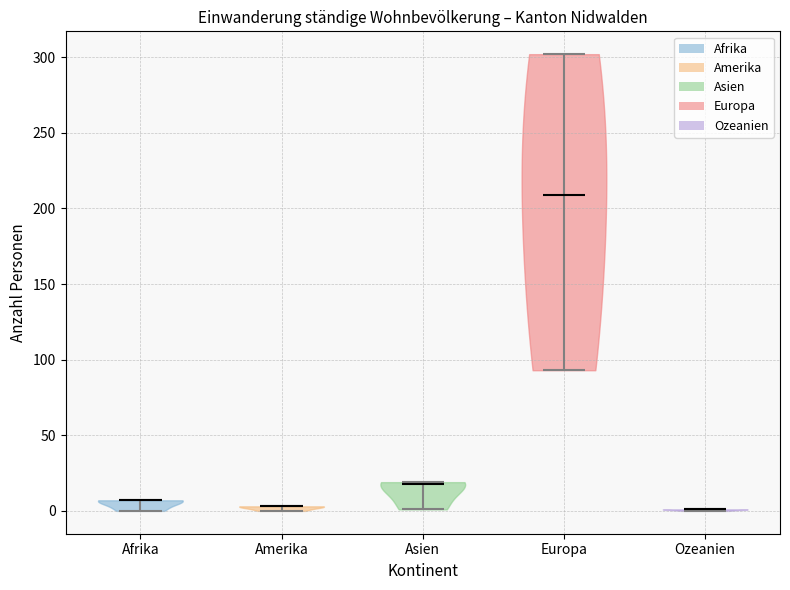

Reading left to right, read every violin against the y-axis: where its median line is, and the lowest and highest points it reaches. The values are not printed on the chart, so give them approximately, as read against the axis.

Afrika: median line 5, lowest point 0, highest point 5
Amerika: median line 5, lowest point 0, highest point 5
Asien: median line 20, lowest point 0, highest point 20
Europa: median line 210, lowest point 95, highest point 300
Ozeanien: median line 0, lowest point 0, highest point 0